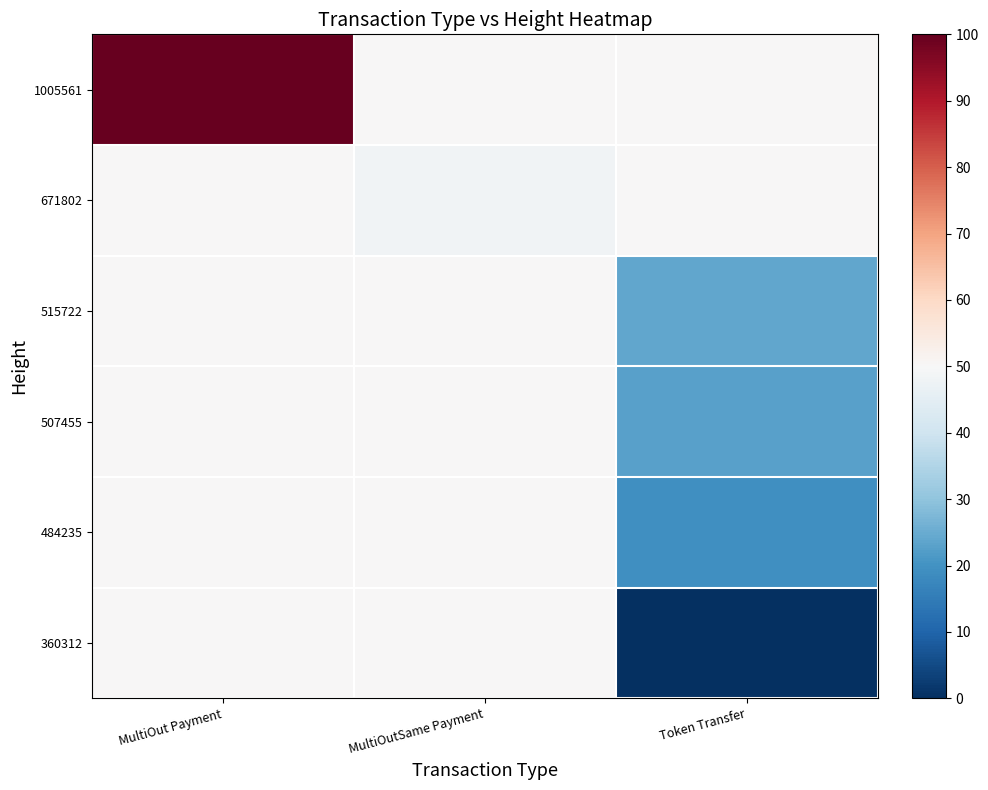

What is the total value across all series at Token Transfer?

166.1